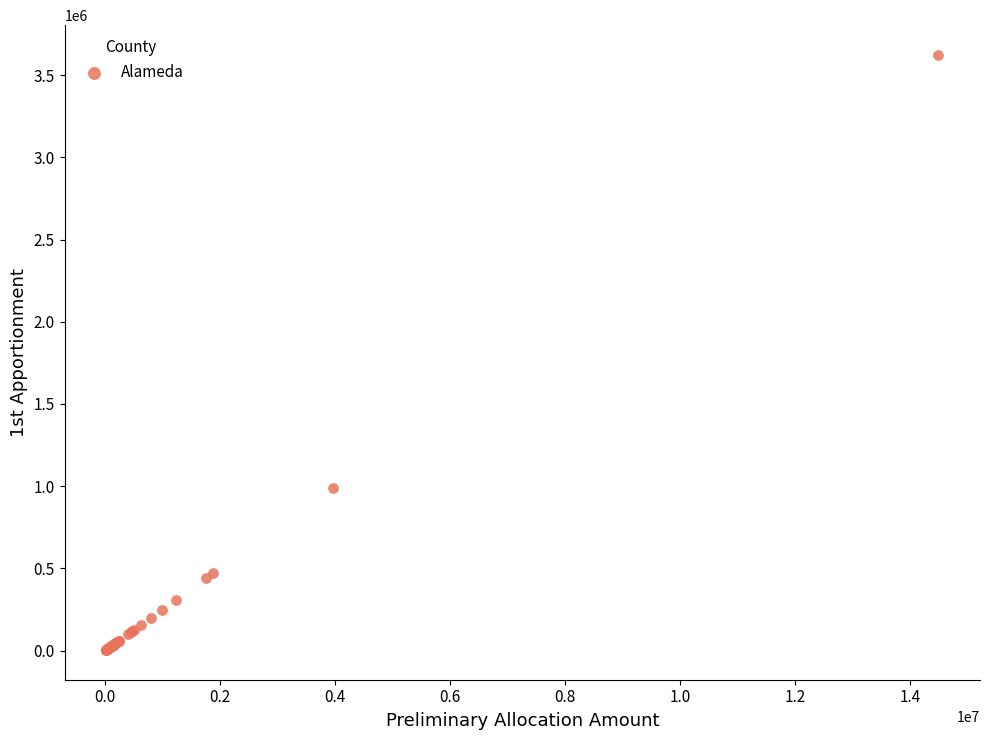

What Y value in the scatter plot is closest to 1813384?

990537